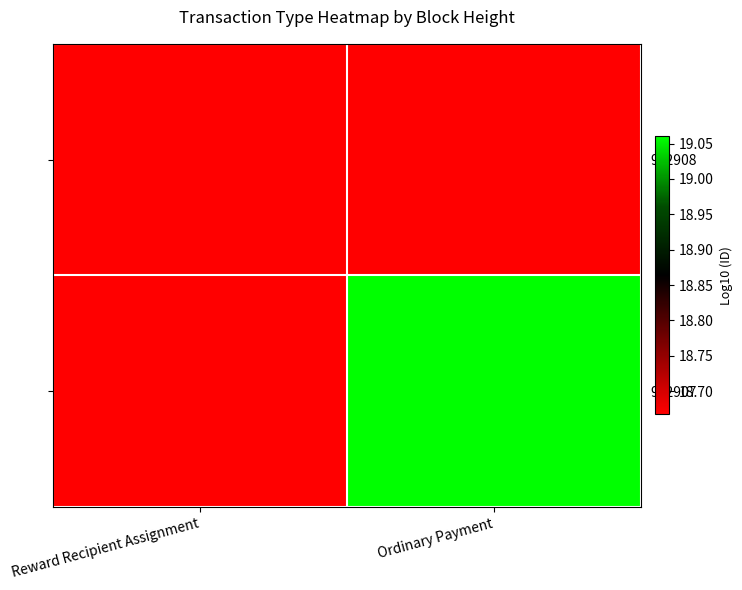

Reading left to right, list all the values displayed in this chart.

952908: Reward Recipient Assignment=18.7	Ordinary Payment=-10.0
952907: Reward Recipient Assignment=-10.0	Ordinary Payment=19.1